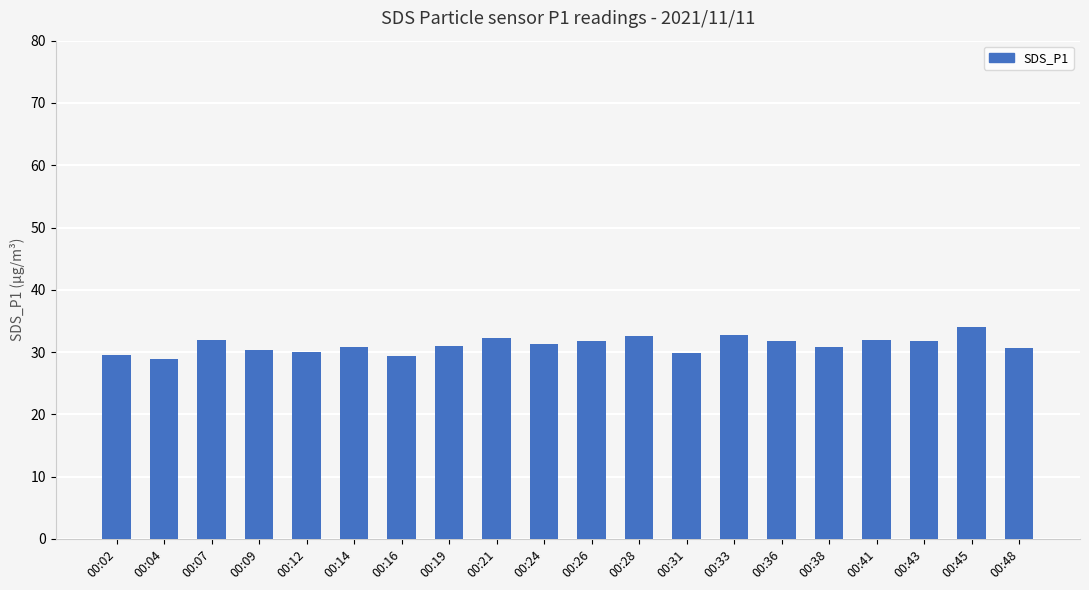

What is the smallest value displayed?

28.9